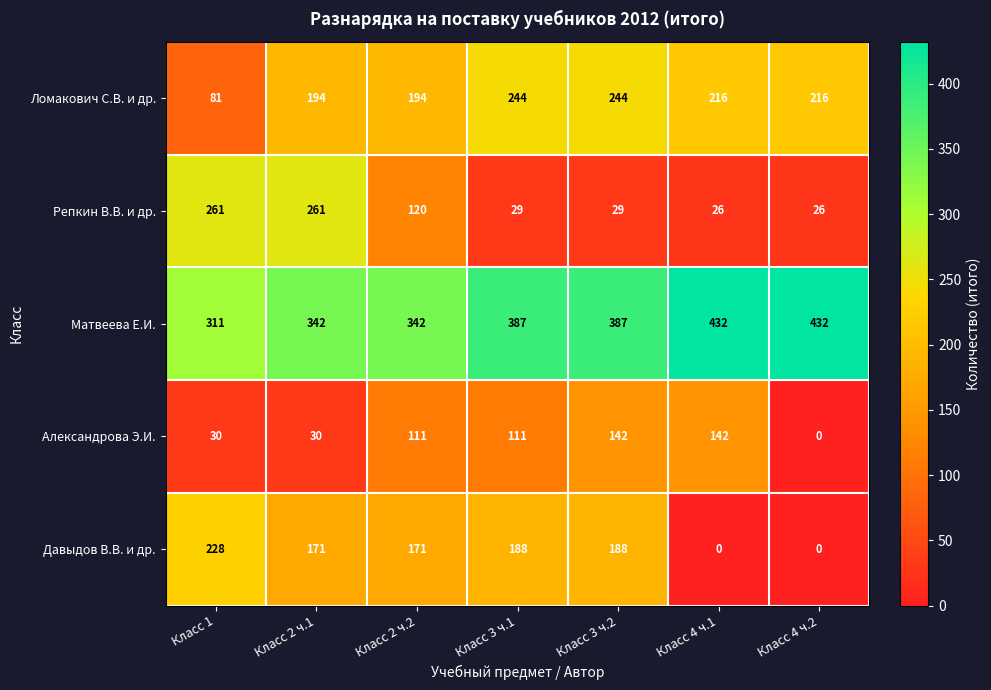

What is the difference between the maximum and minimum values in the Репкин В.В. и др. series?

235